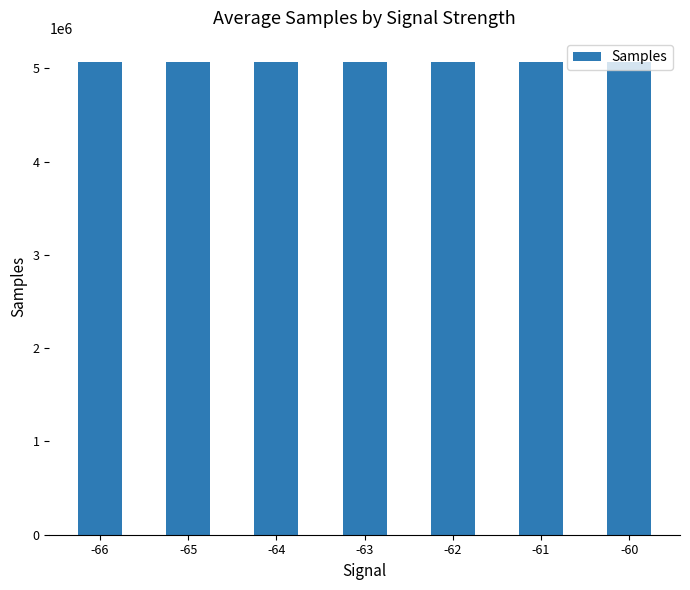

What is the ratio of the value at -63 to the value at -64?

1.0